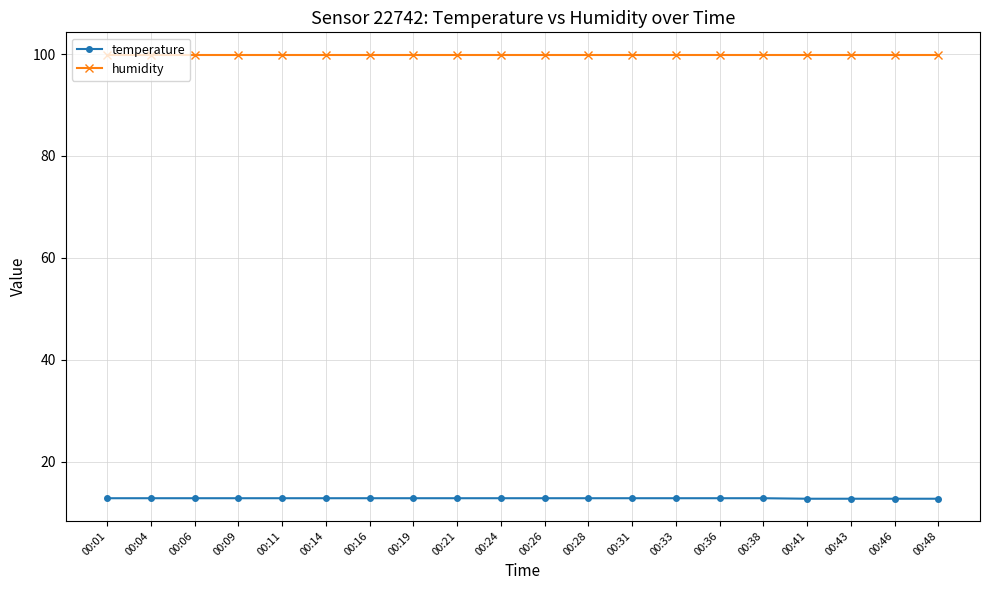

What is the maximum value for humidity?

99.9